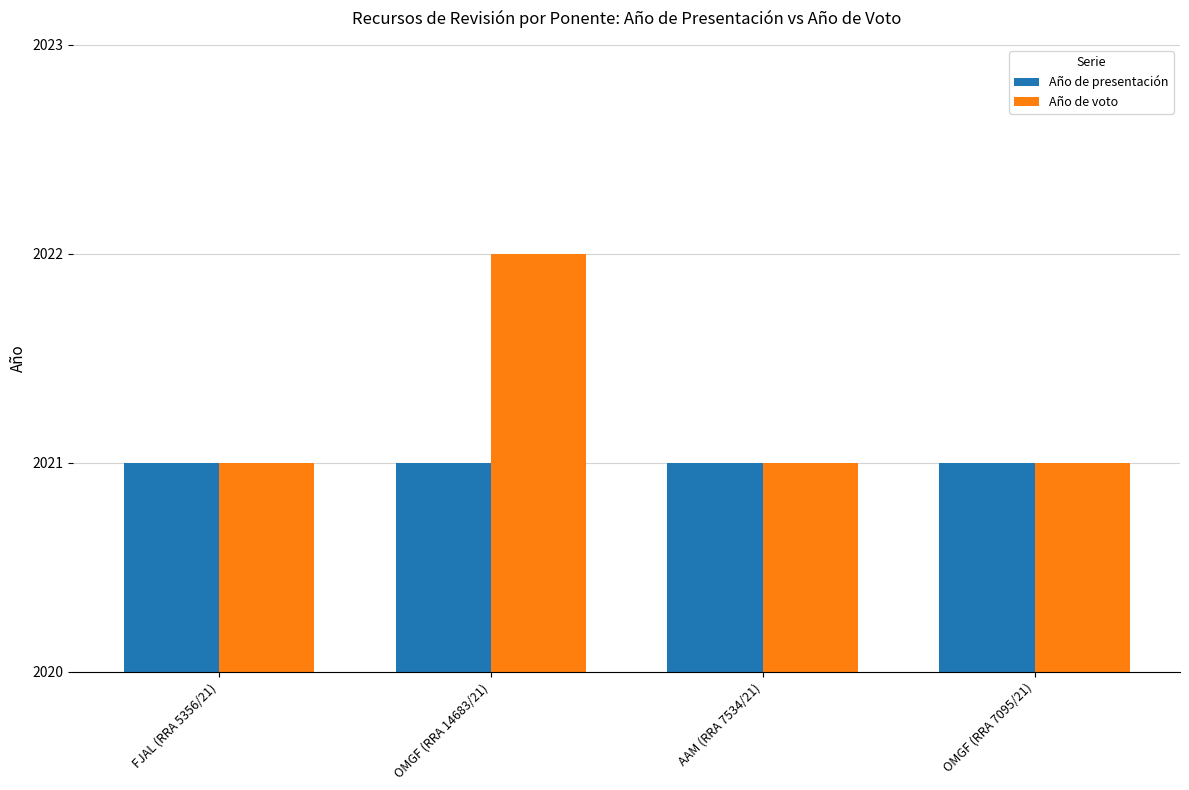

What is the label of the 1st bar from the right?

OMGF (RRA 7095/21)